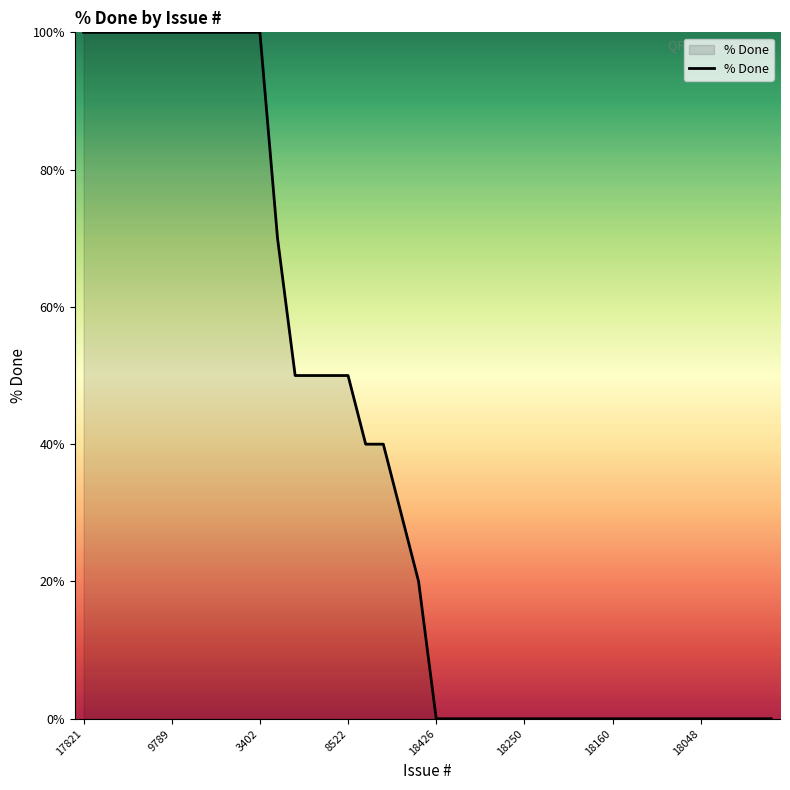

What is the difference between the maximum and minimum values?

100